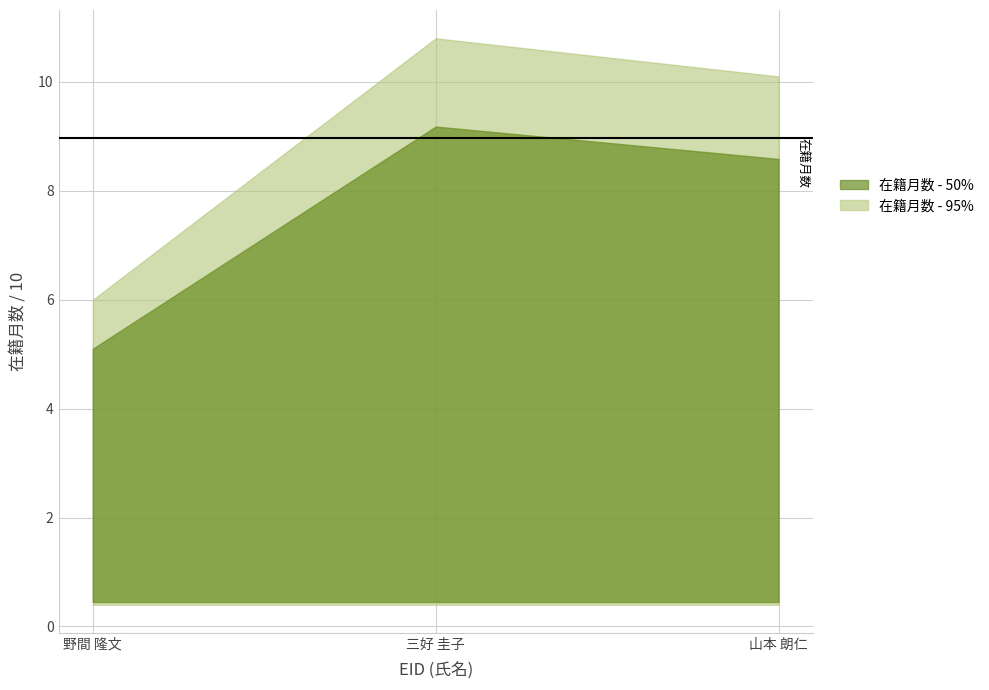

What is the maximum value shown in the chart?

108